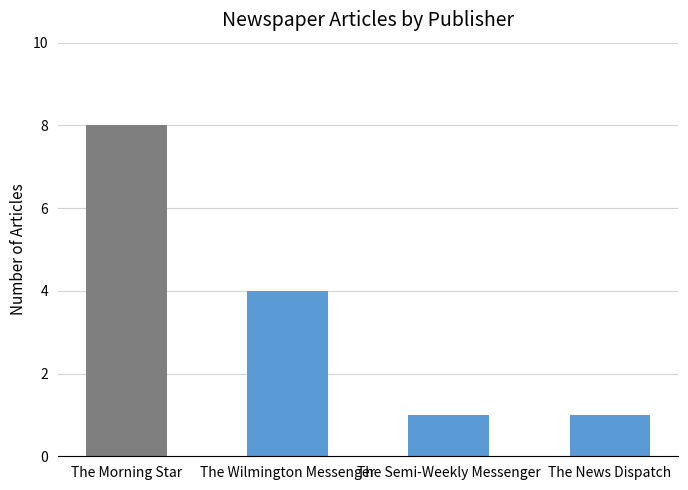

Which category has the highest value across all series?

The Morning Star